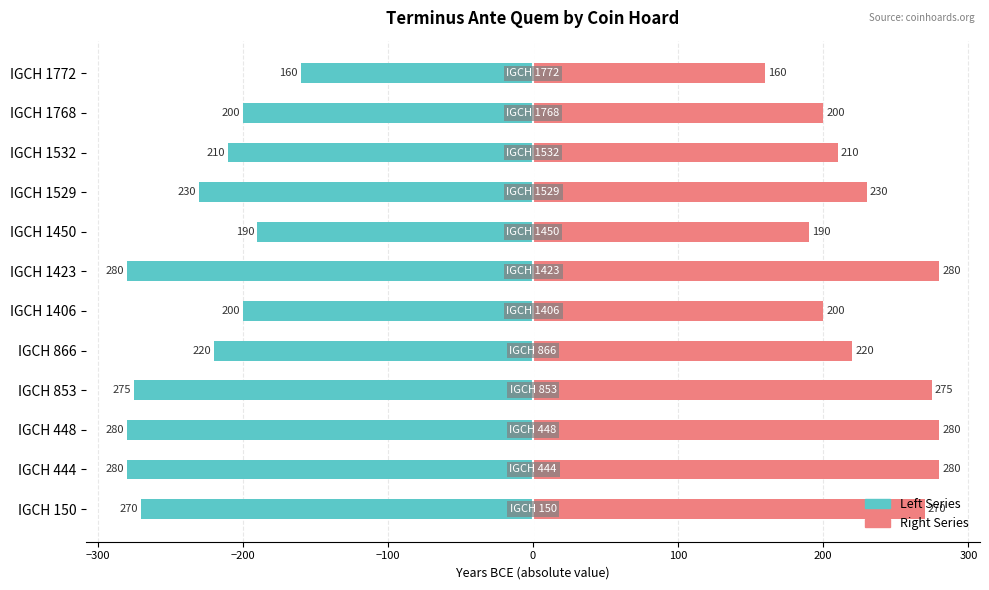

At how many categories does at least one series exceed 183?

11